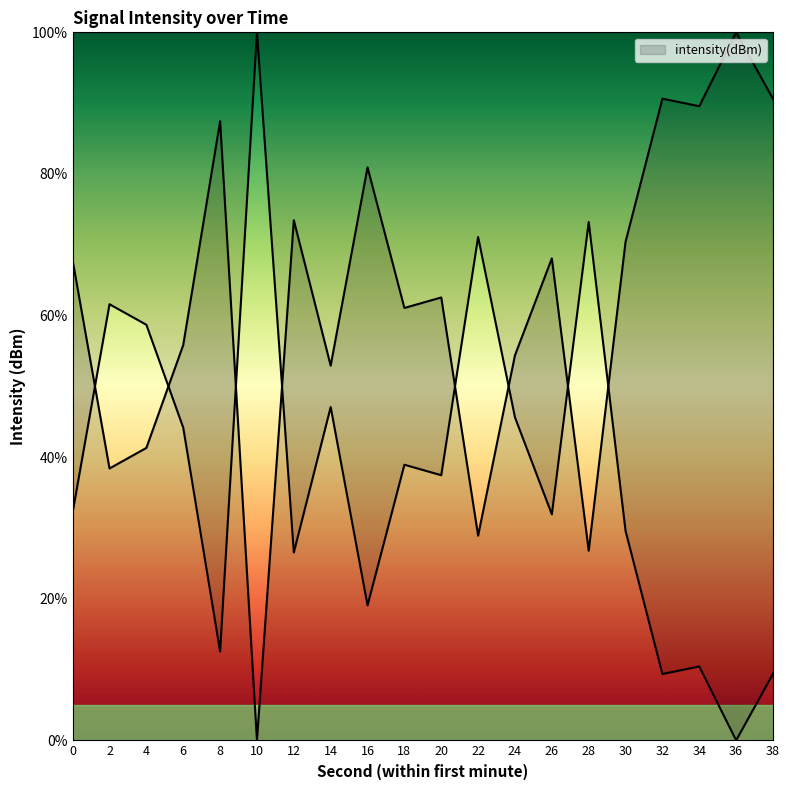

How many categories are shown in the chart?

20